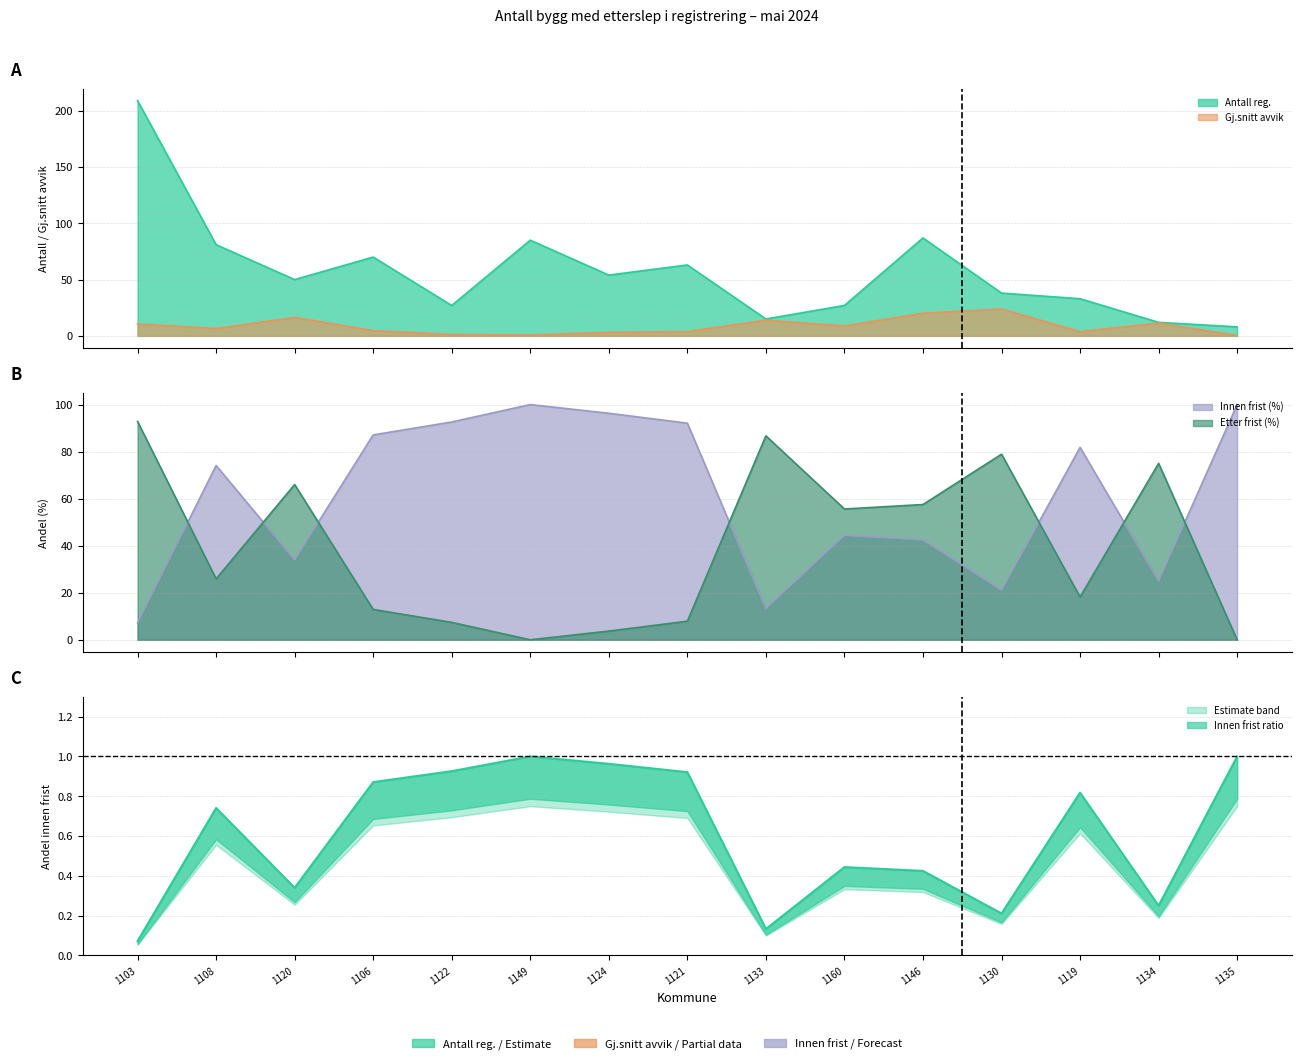

The Innen frist series shows 13.3 at 1133. True or false?

True